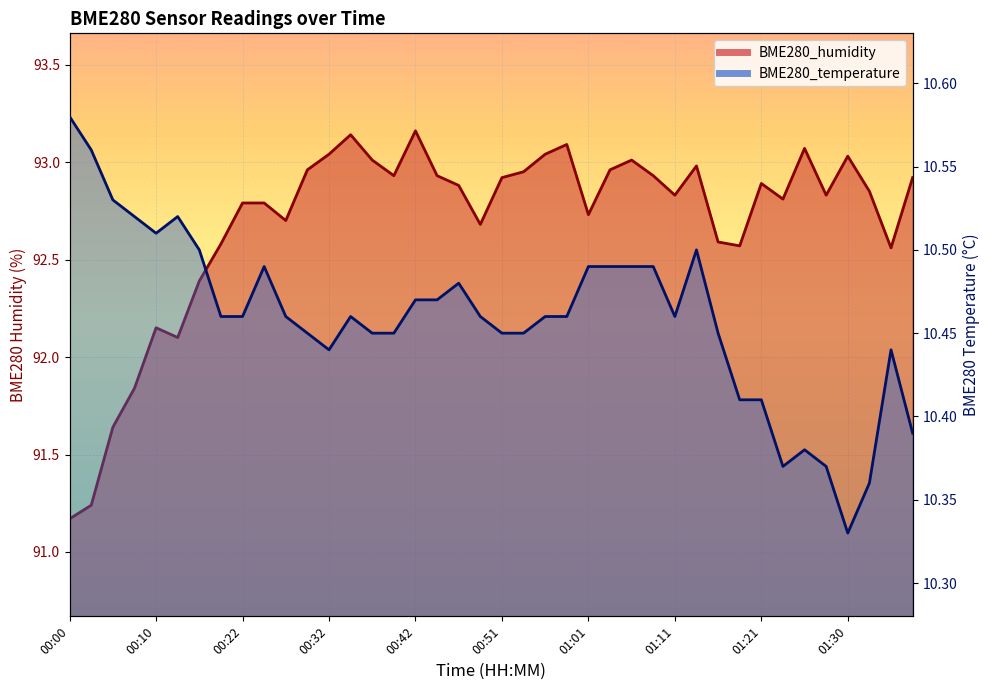

Count the BME280_temperature values in the range 10 to 11.

40